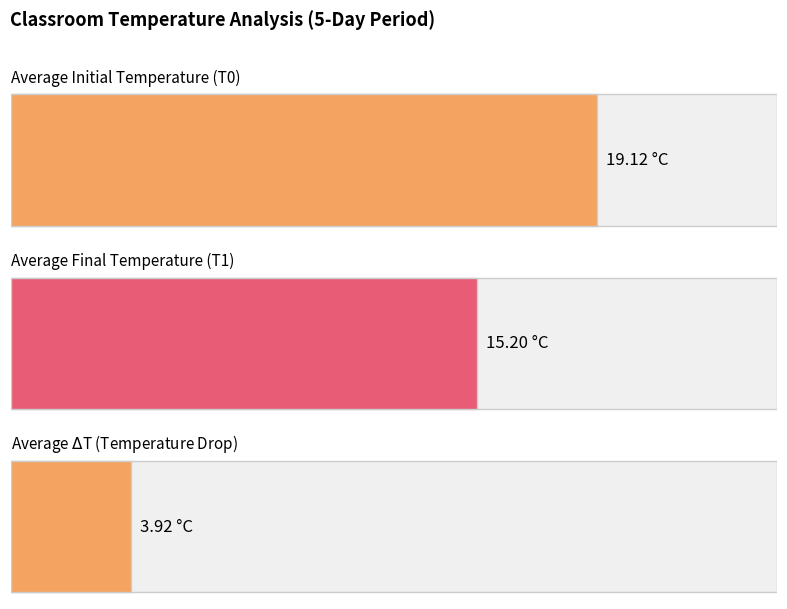

Which series has the widest spread of values?

T1